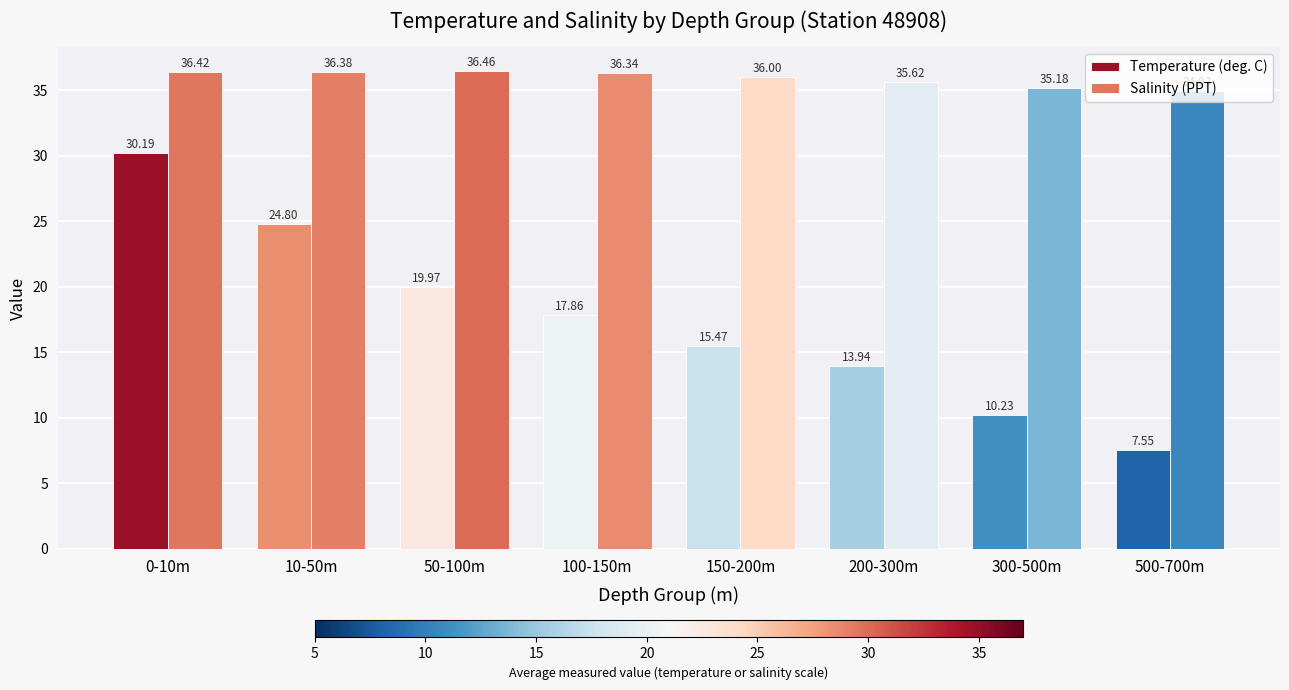

Does the chart contain stacked bars?

No